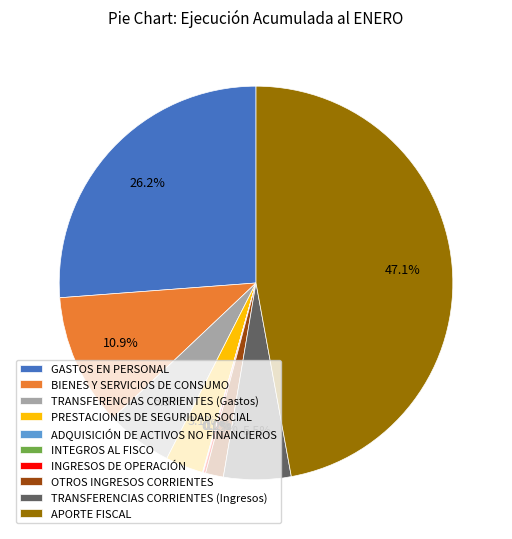

Combined, do TRANSFERENCIAS CORRIENTES (Gastos) and TRANSFERENCIAS CORRIENTES (Ingresos) account for over 50%?

No